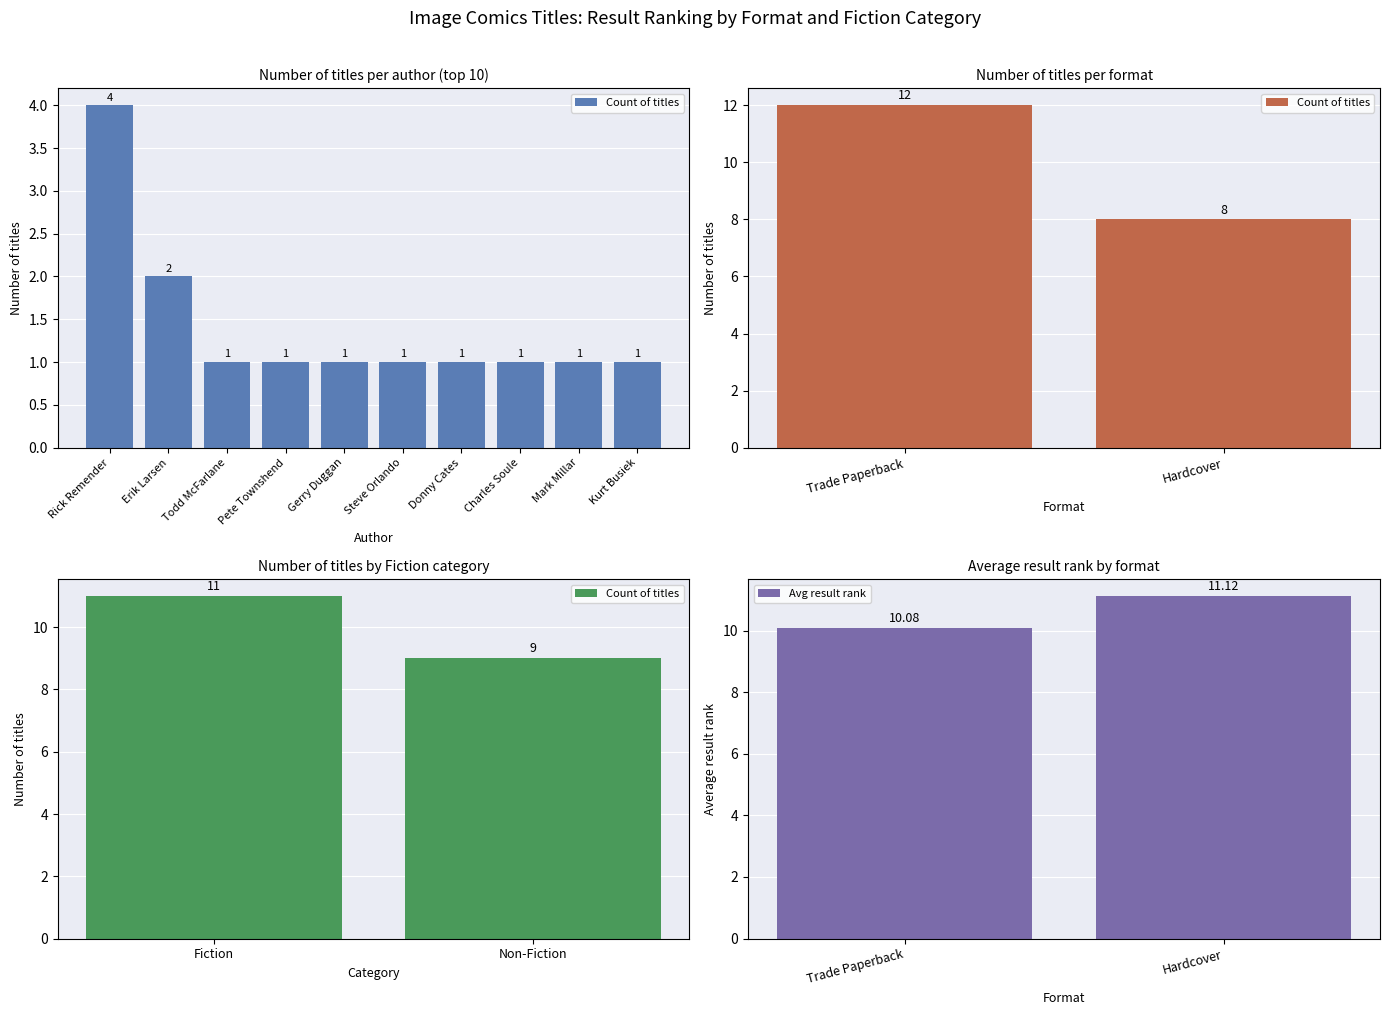

Where is Avg result rank nearest to the value 10?

Trade Paperback